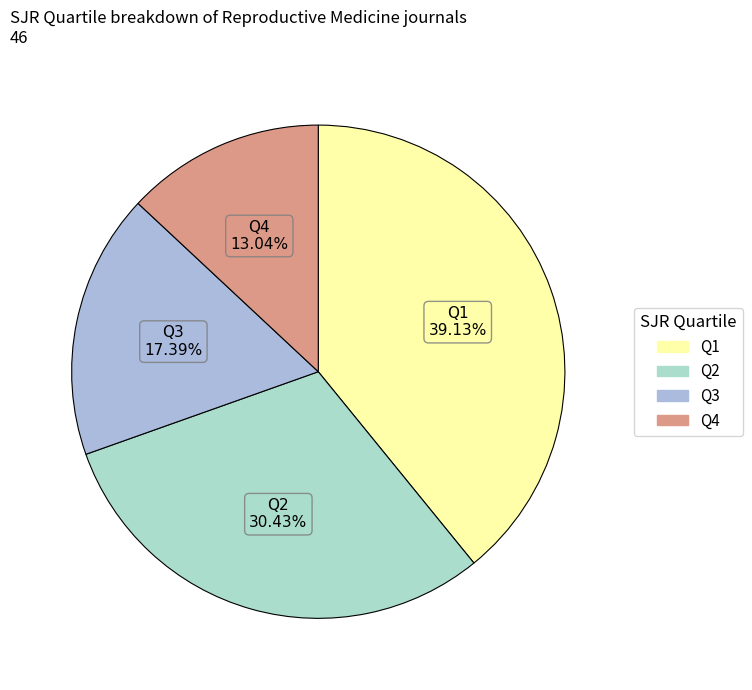

To the nearest percent, what percentage of the pie is Q3?

17%